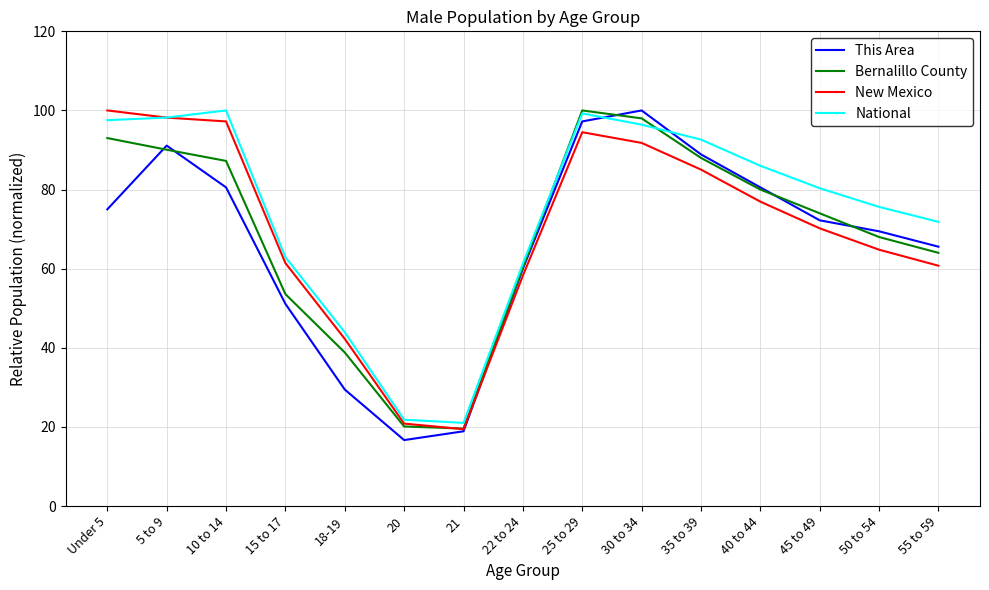

What is the sum of the This Area values at 10 to 14 and 18-19?

110.0